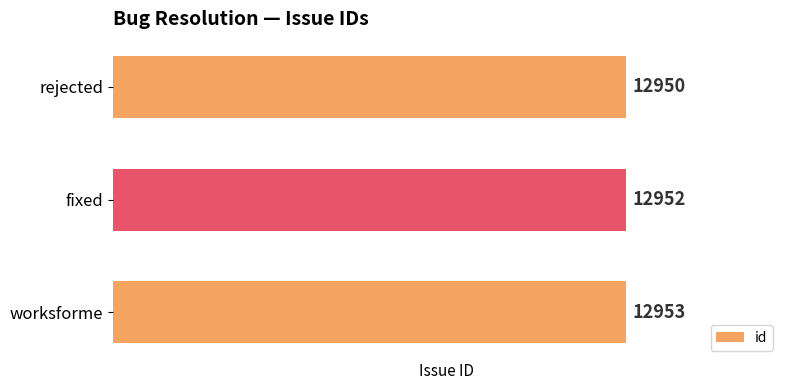

What is the minimum value shown in the chart?

12950